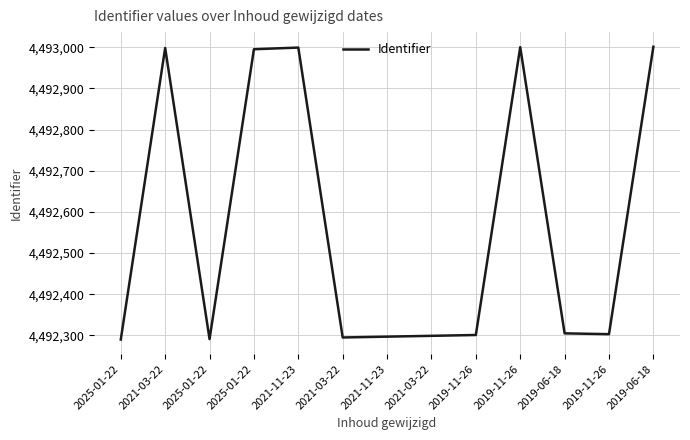

Reading left to right, transcribe all the data shown in this chart.

4492290	4492998	4492291	4492995	4492999	4492295	4492297	4492299	4492301	4493000	4492305	4492303	4493001